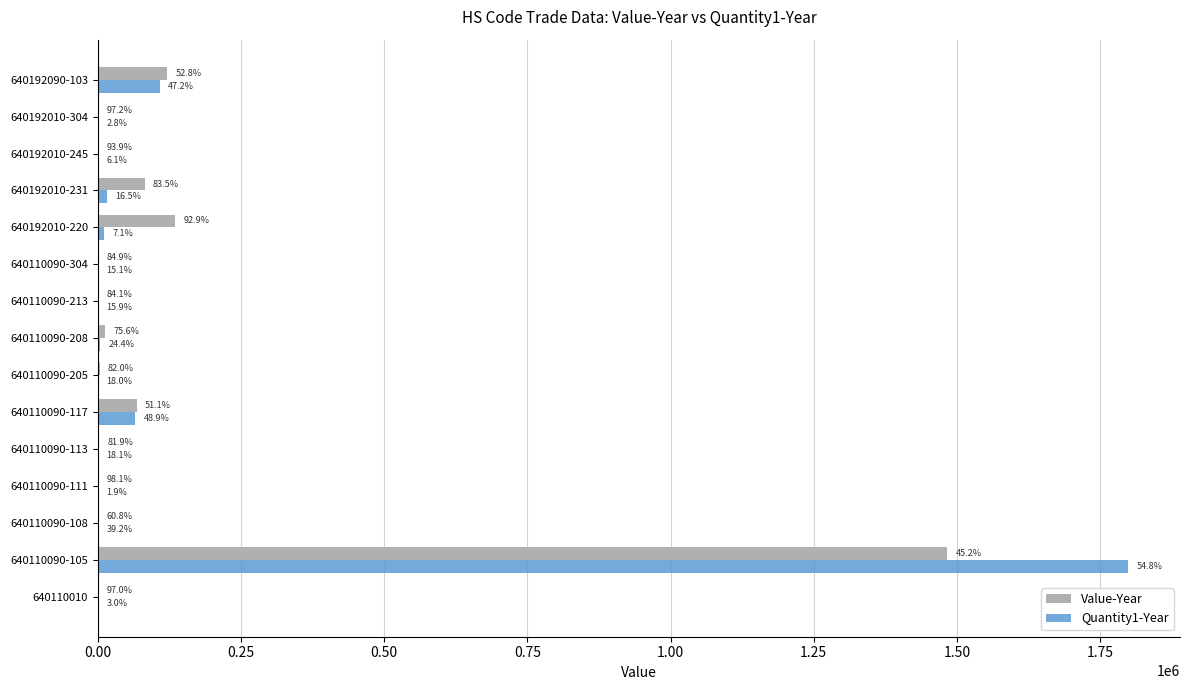

What is the minimum value for Quantity1-Year?

4